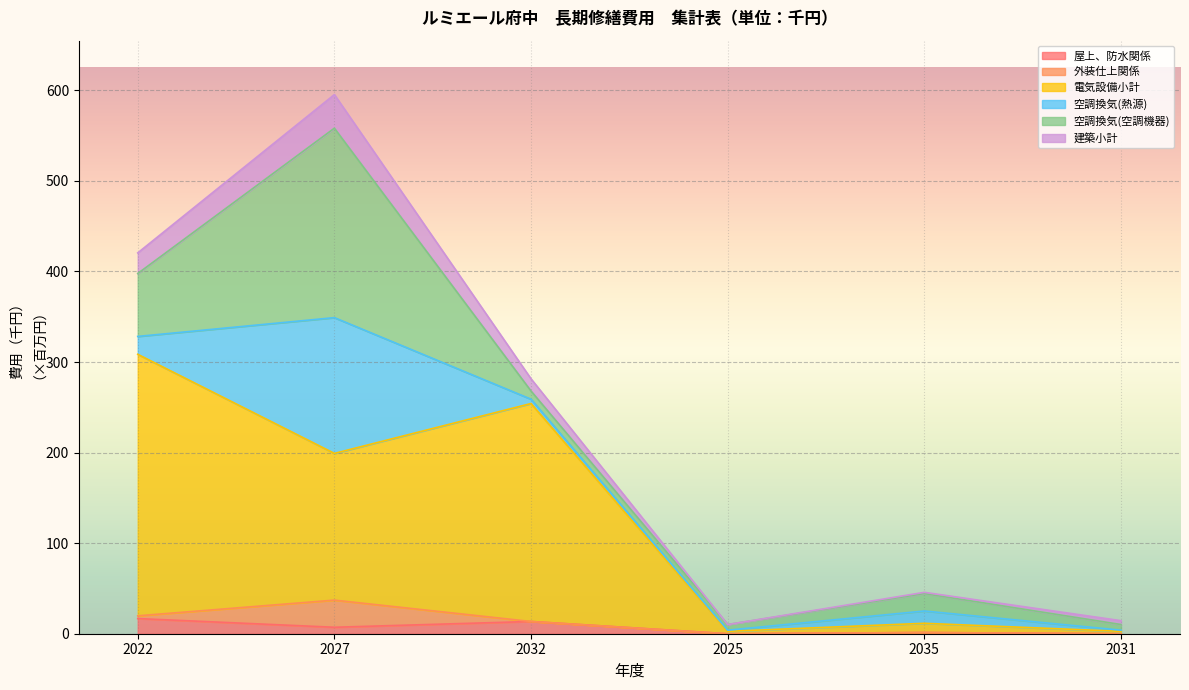

True or false: 屋上、防水関係 has a value of 10.5 at 2031.

False